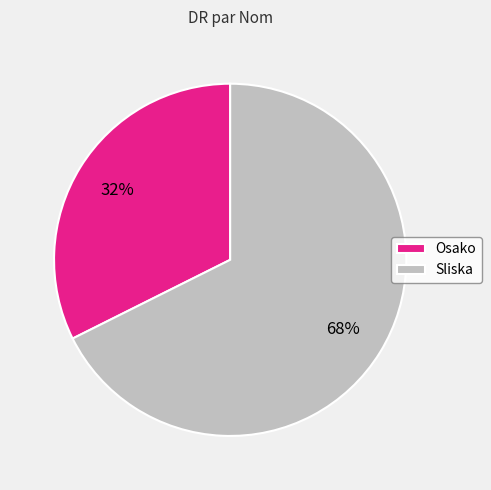

Count the number of slices in the pie.

2